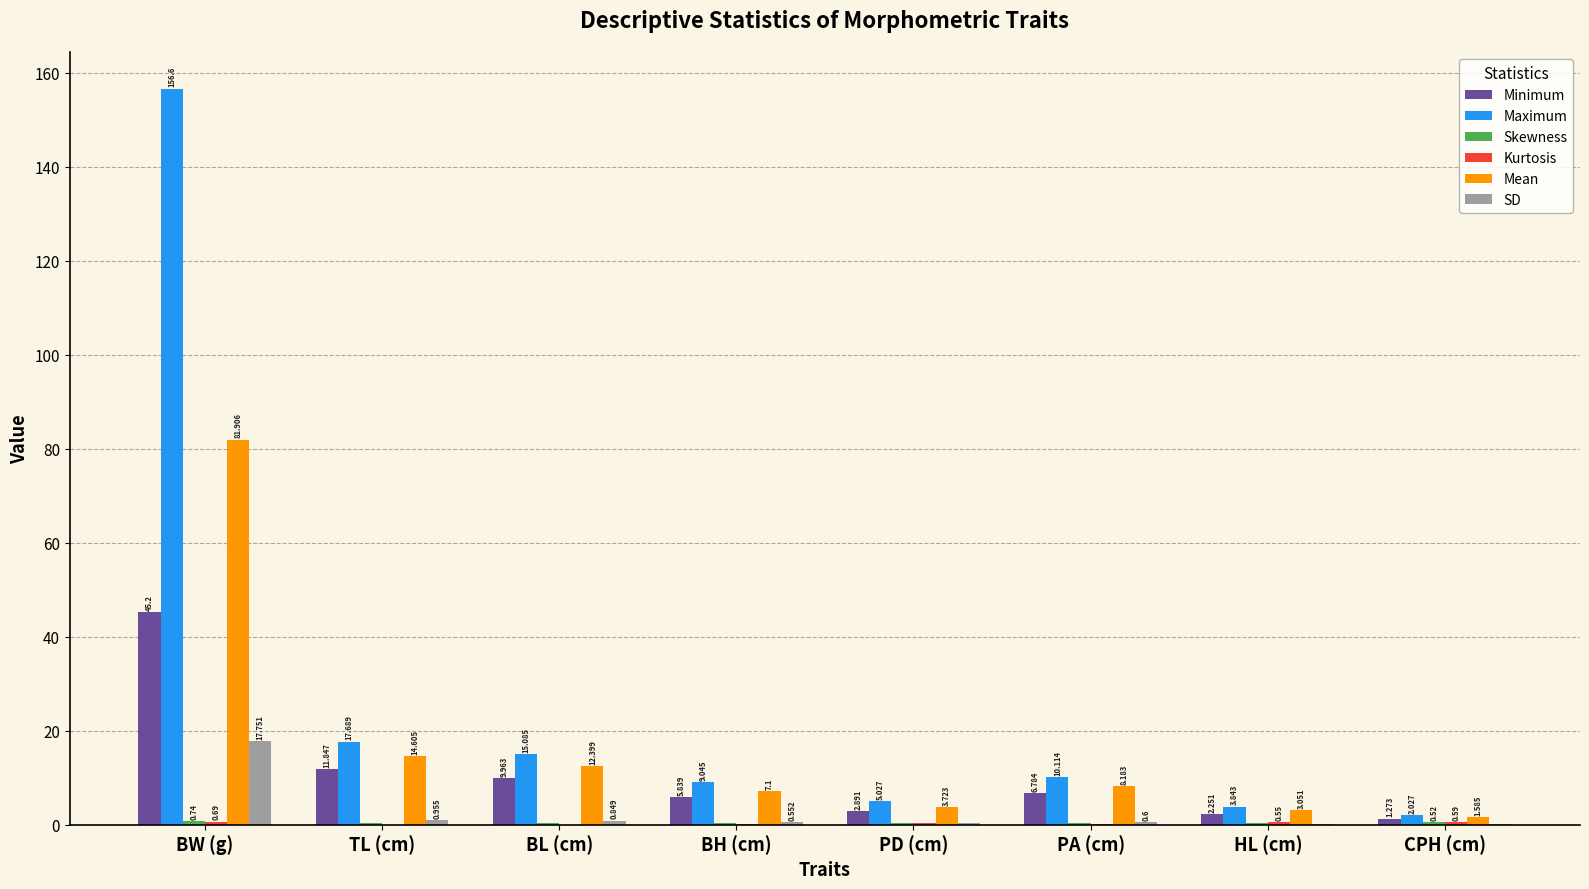

Which series changed the most between BL (cm) and PD (cm)?

Maximum